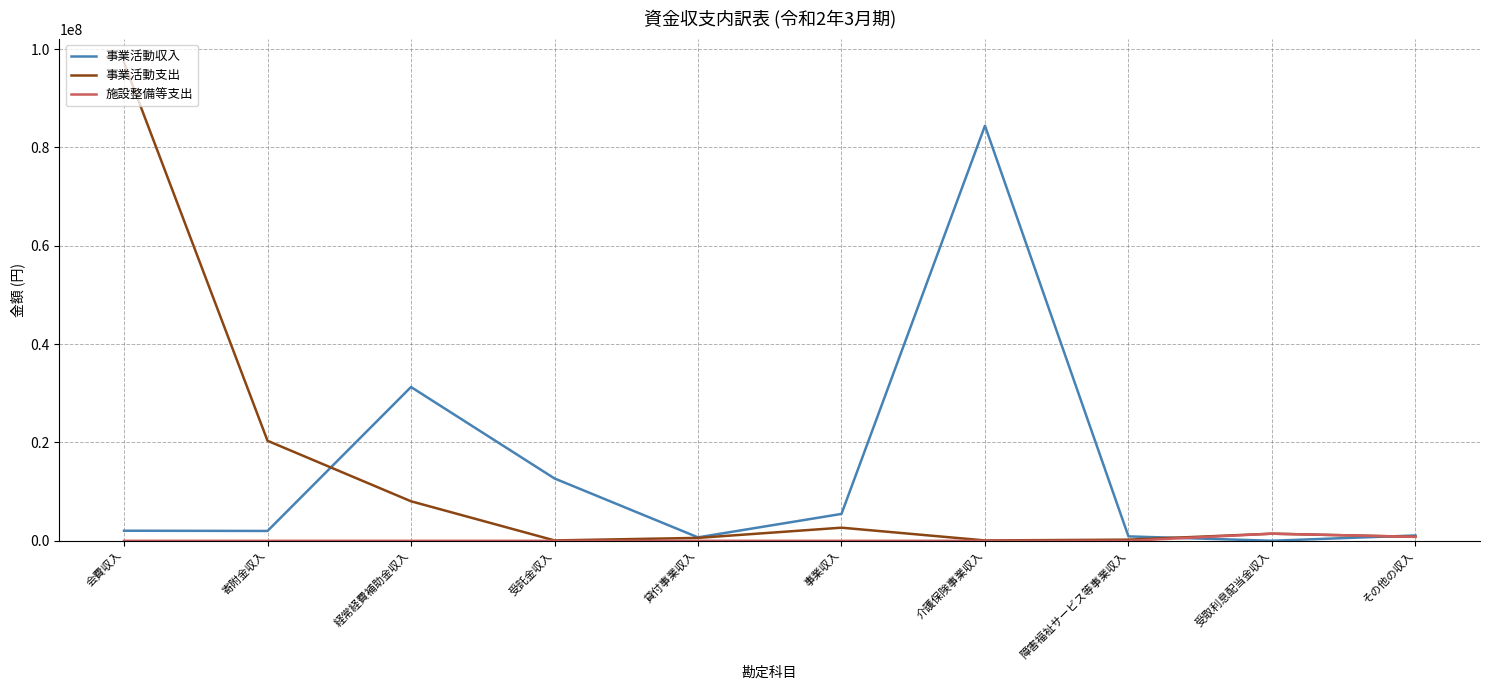

What is the difference between the highest and lowest values at 経常経費補助金収入?

31274456